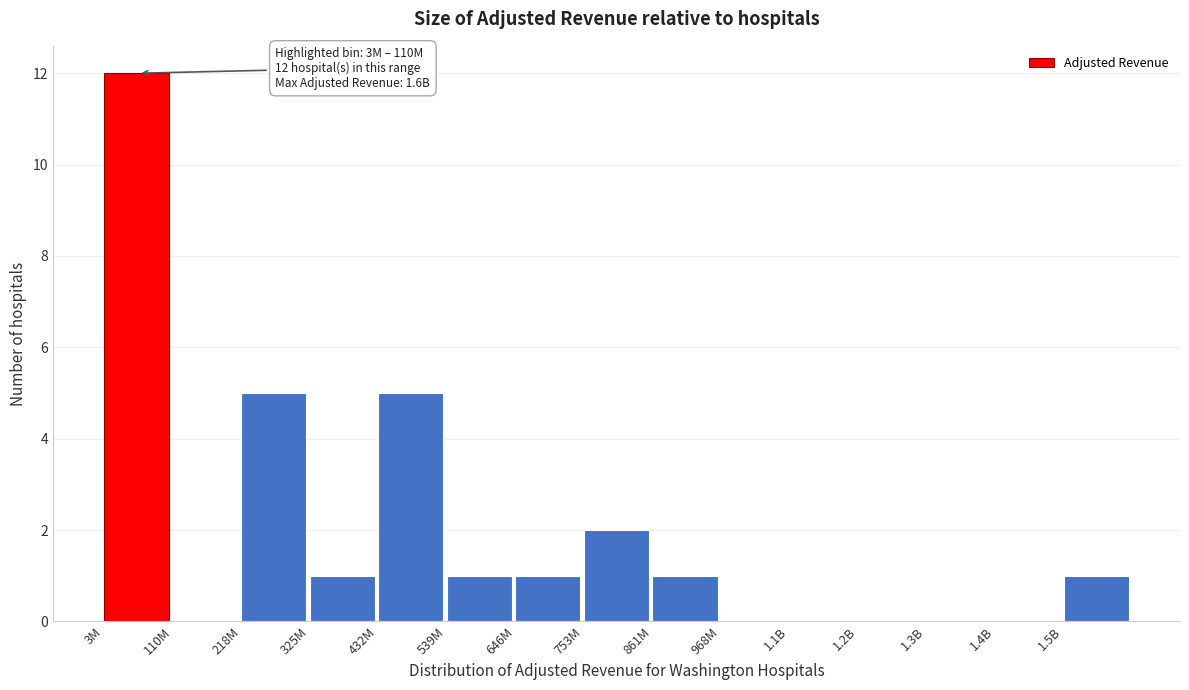

Reading left to right, extract all data points from this chart.

3M=12	110M=0	218M=5	325M=1	432M=5	539M=1	646M=1	753M=2	861M=1	968M=0	1.1B=0	1.2B=0	1.3B=0	1.4B=0	1.5B=1